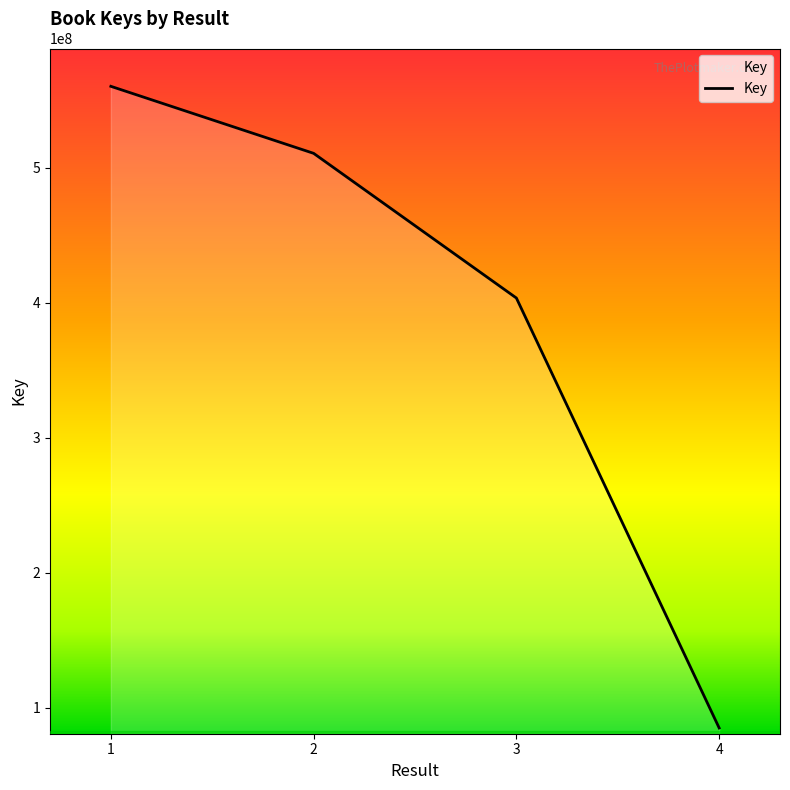

What is the average value?

389841946